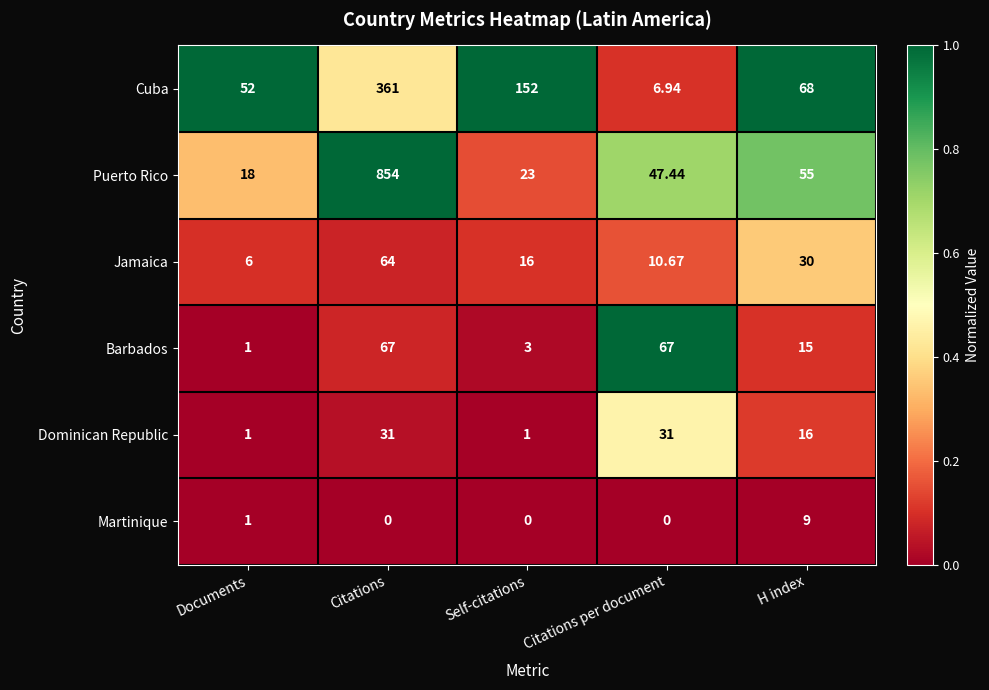

Where does the Jamaica series first go above 16?

Citations